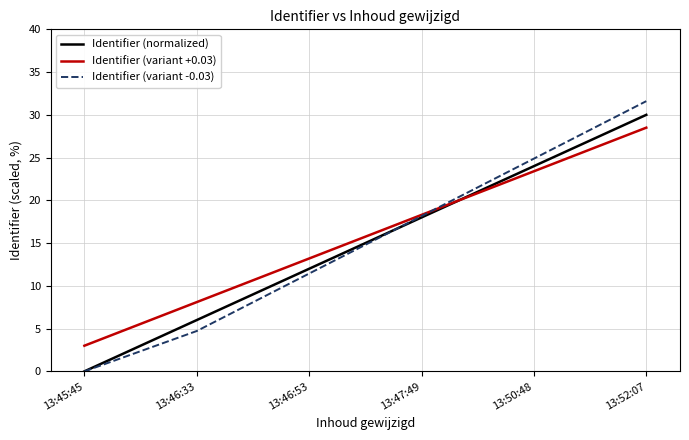

Reading left to right, what are all the values shown in this chart?

Identifier (normalized): 0.0	6.0	12.0	18.0	24.0	30.0
Identifier (variant +0.03): 3.0	8.1	13.2	18.3	23.4	28.5
Identifier (variant -0.03): 0.0	4.7	11.4	18.2	24.9	31.6